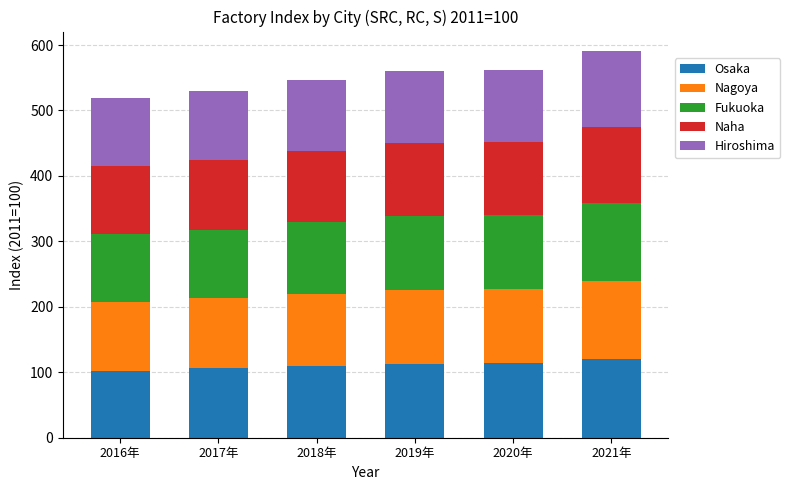

What is the total value across all series at 2019年?

561.1